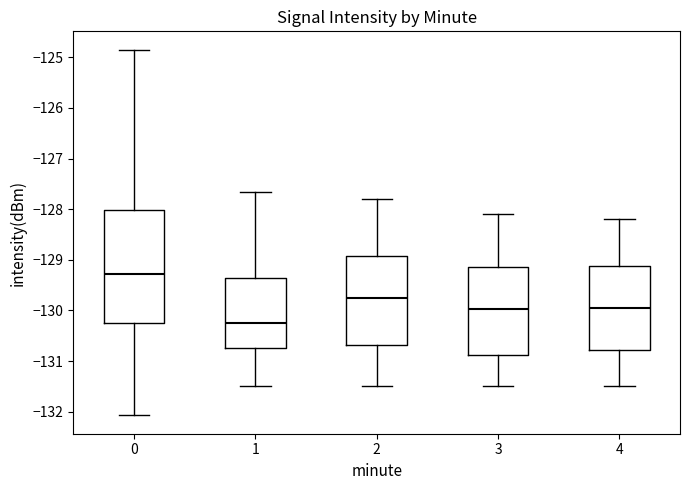

Reading left to right, transcribe this box plot: for each box, give where its median line is, the range the box spans, and where its two whiskers end, as read against the y-axis. The values are not printed on the chart, so give them approximately, as read against the axis.

0: median -129.3, box -130.2 to -128.0, whiskers -132.1 to -124.8
1: median -130.3, box -130.7 to -129.3, whiskers -131.5 to -127.7
2: median -129.7, box -130.7 to -128.9, whiskers -131.5 to -127.8
3: median -130.0, box -130.9 to -129.1, whiskers -131.5 to -128.1
4: median -129.9, box -130.8 to -129.1, whiskers -131.5 to -128.2